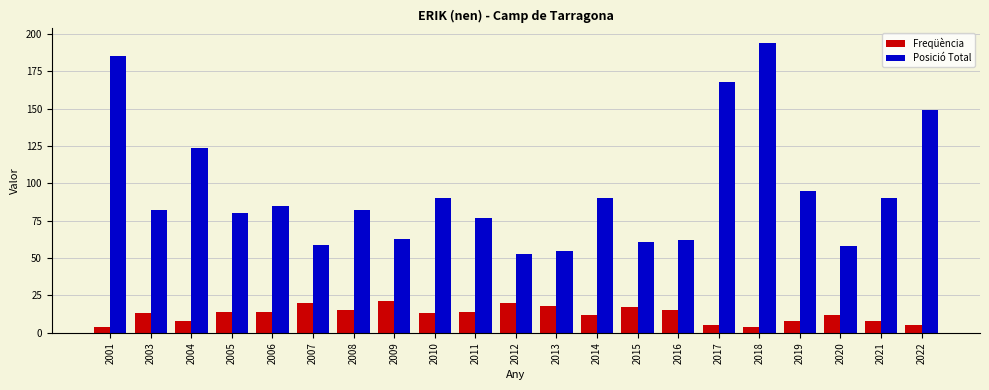

Reading left to right, transcribe all the data shown in this chart.

Freqüència: 4	13	8	14	14	20	15	21	13	14	20	18	12	17	15	5	4	8	12	8	5
Posició Total: 185	82	124	80	85	59	82	63	90	77	53	55	90	61	62	168	194	95	58	90	149